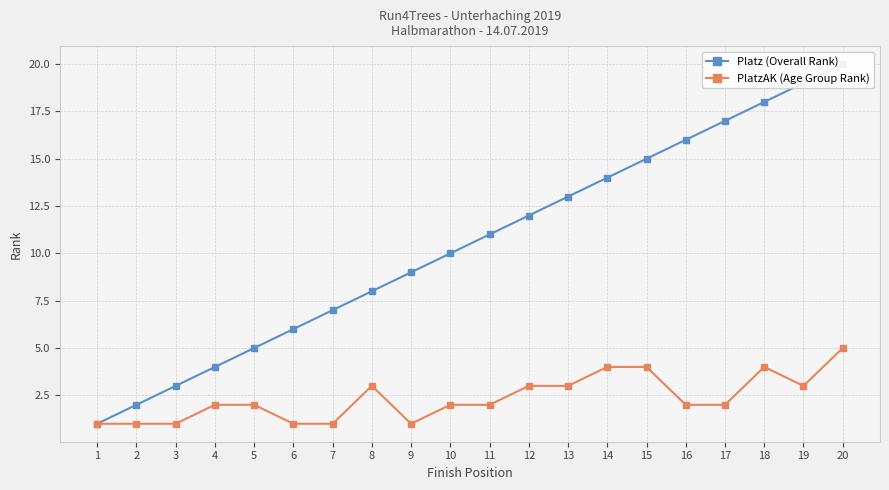

Count the number of categories in the chart.

20